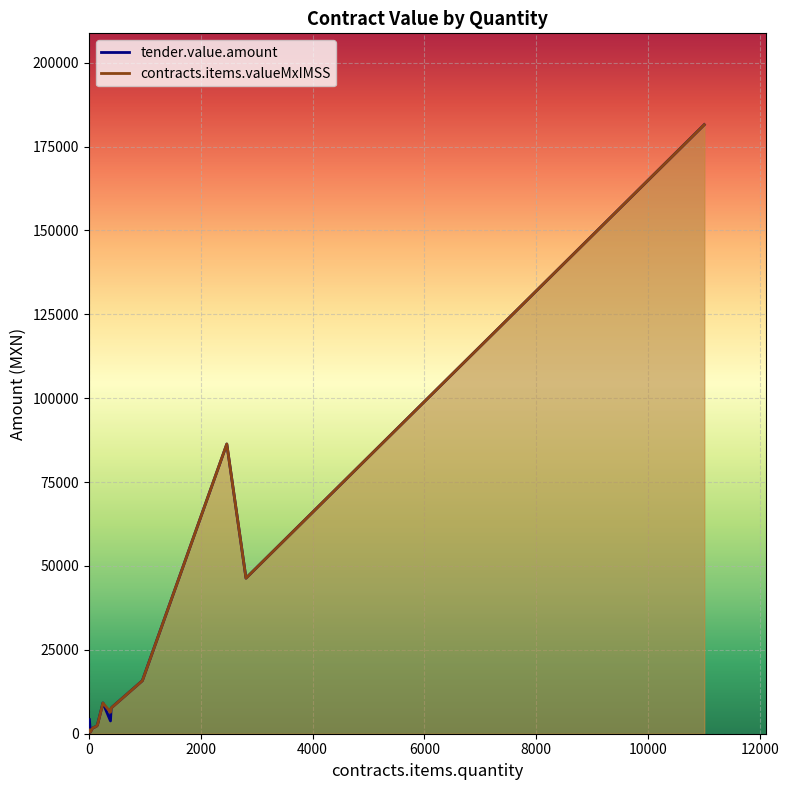

Is it true that contracts.items.valueMxIMSS equals 2541.0 at 154?

True